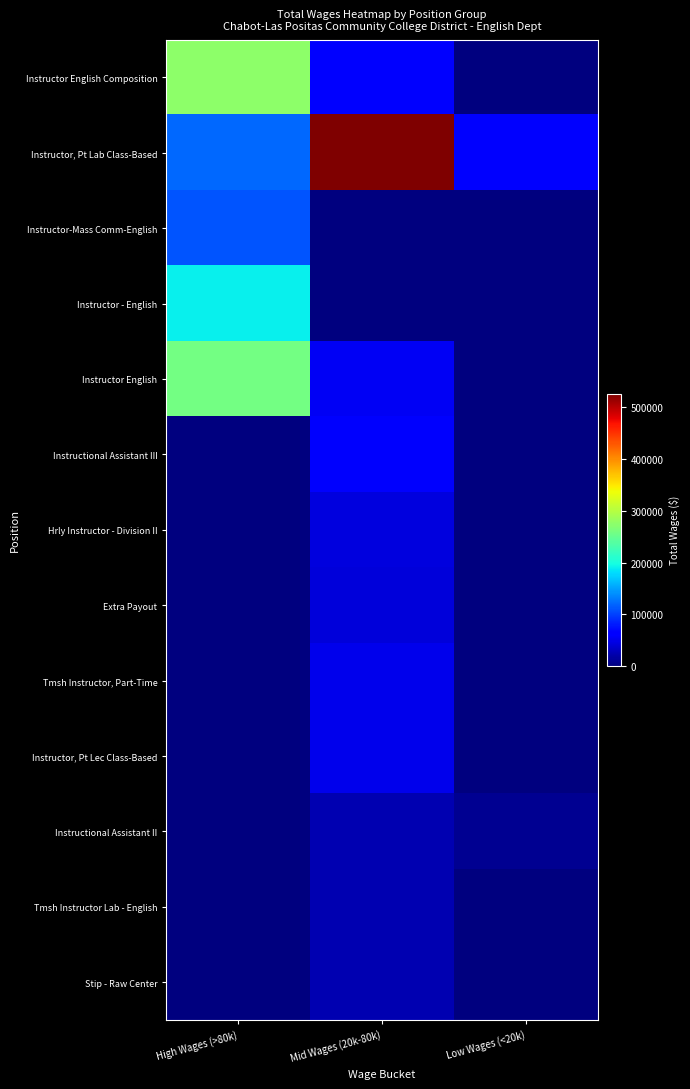

At High Wages (>80k), list the series in order from largest to smallest.

Instructor English Composition, Instructor English, Instructor - English, Instructor, Pt Lab Class-Based, Instructor-Mass Comm-English, Instructional Assistant III, Hrly Instructor - Division II, Extra Payout, Tmsh Instructor, Part-Time, Instructor, Pt Lec Class-Based, Instructional Assistant II, Tmsh Instructor Lab - English, Stip - Raw Center